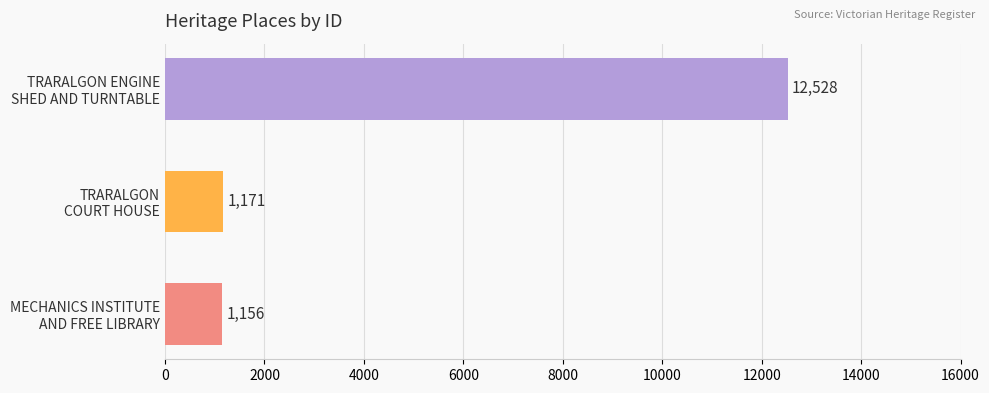

What is the difference between the maximum and second lowest values?

11357